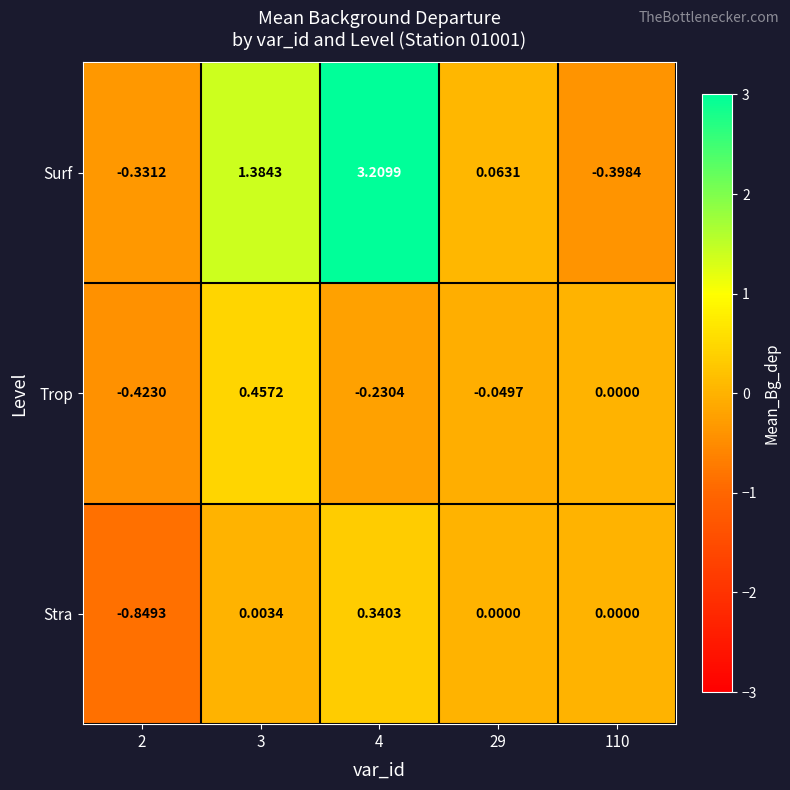

List the series in order of their peak value, highest first.

Surf, Trop, Stra